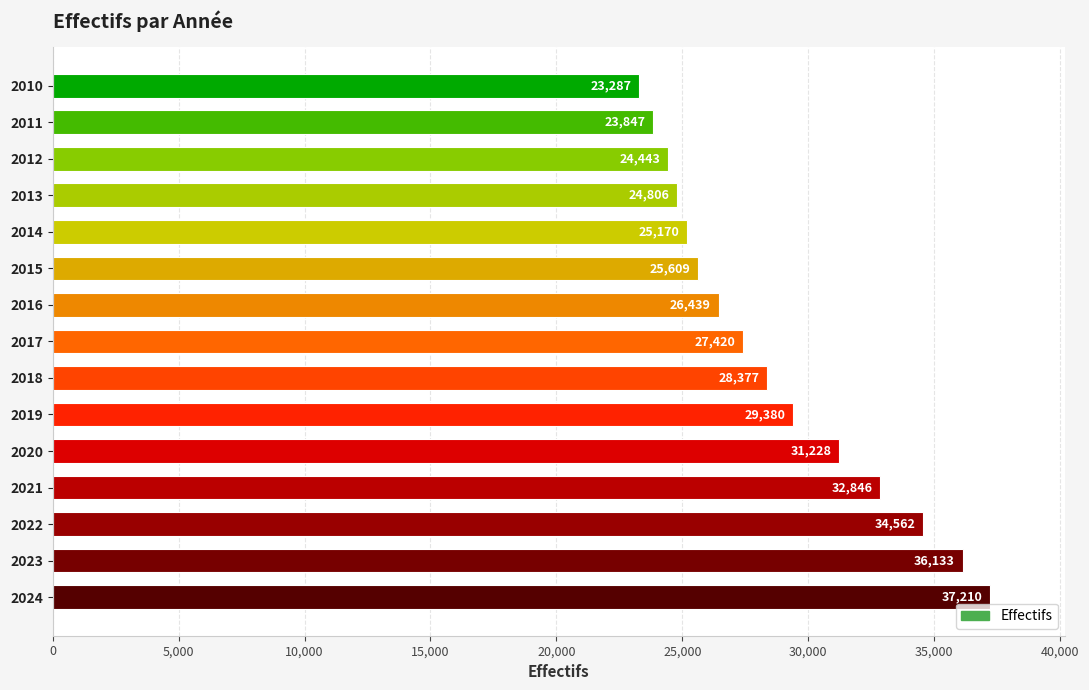

What is the difference between the maximum and second lowest values?

13363